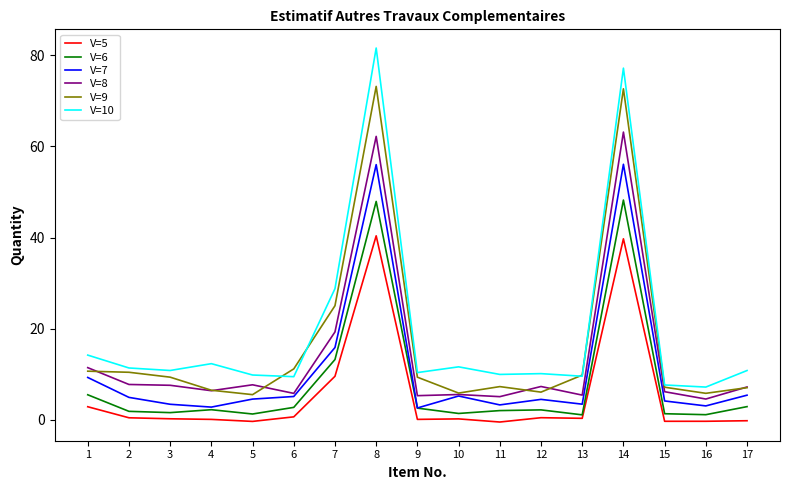

Is the value of V=6 at 13 greater than the value of V=7 at 10?

No